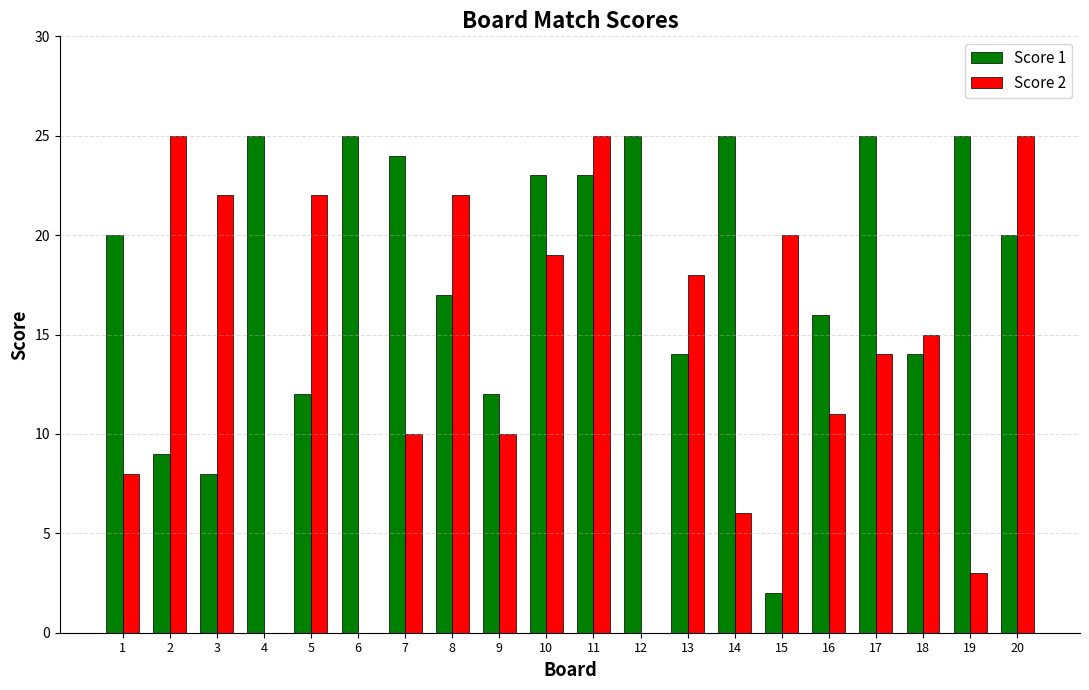

Which series has the largest total across all categories?

Score 1